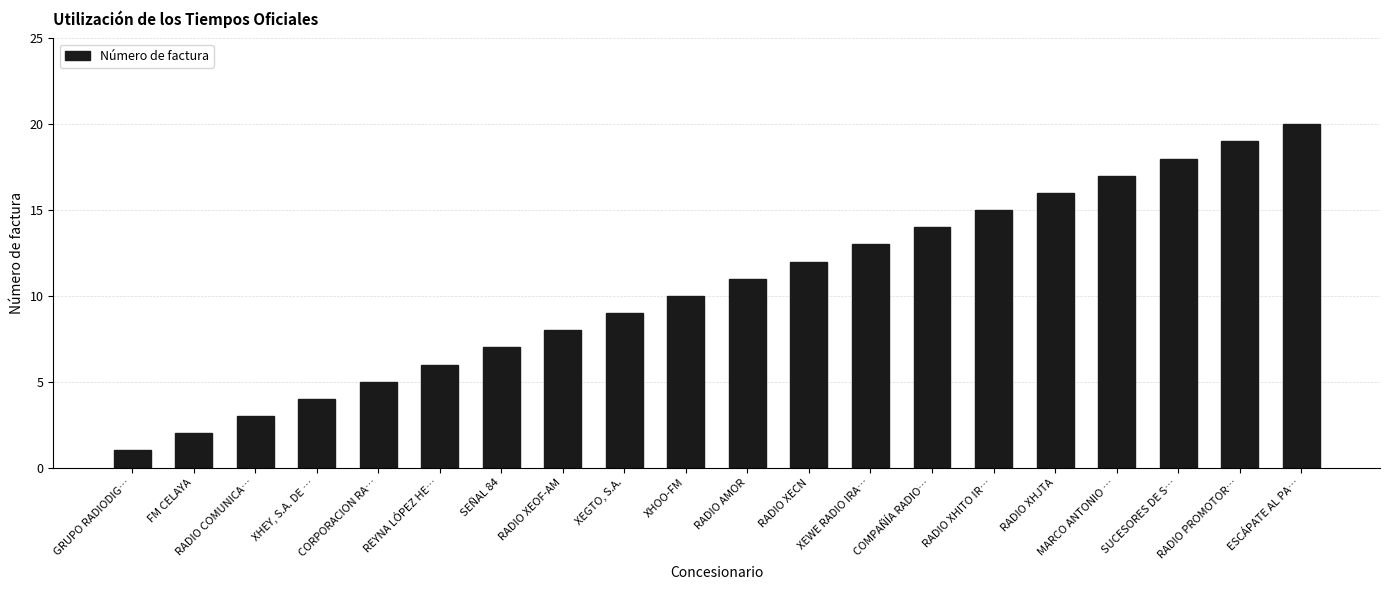

Reading right to left, transcribe all the data shown in this chart.

20	19	18	17	16	15	14	13	12	11	10	9	8	7	6	5	4	3	2	1